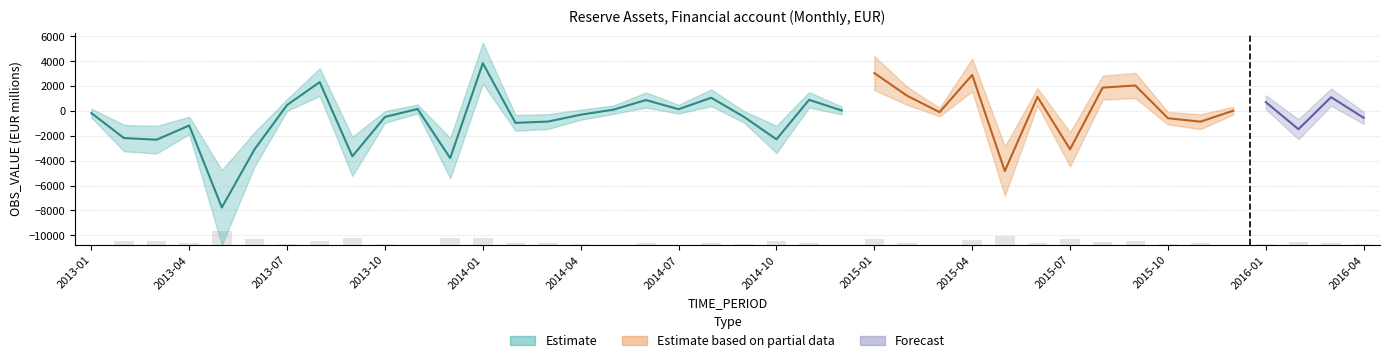

Which has a higher value, 2013-06 or 2015-08?

2015-08